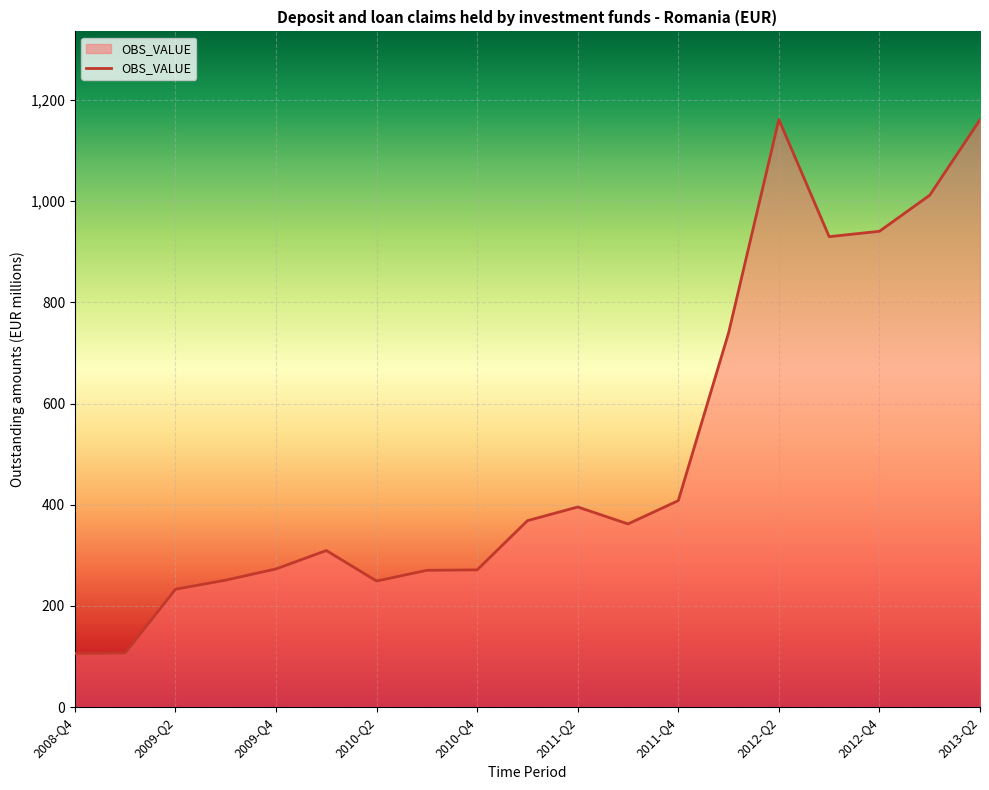

What is the greatest value displayed?

1161.1